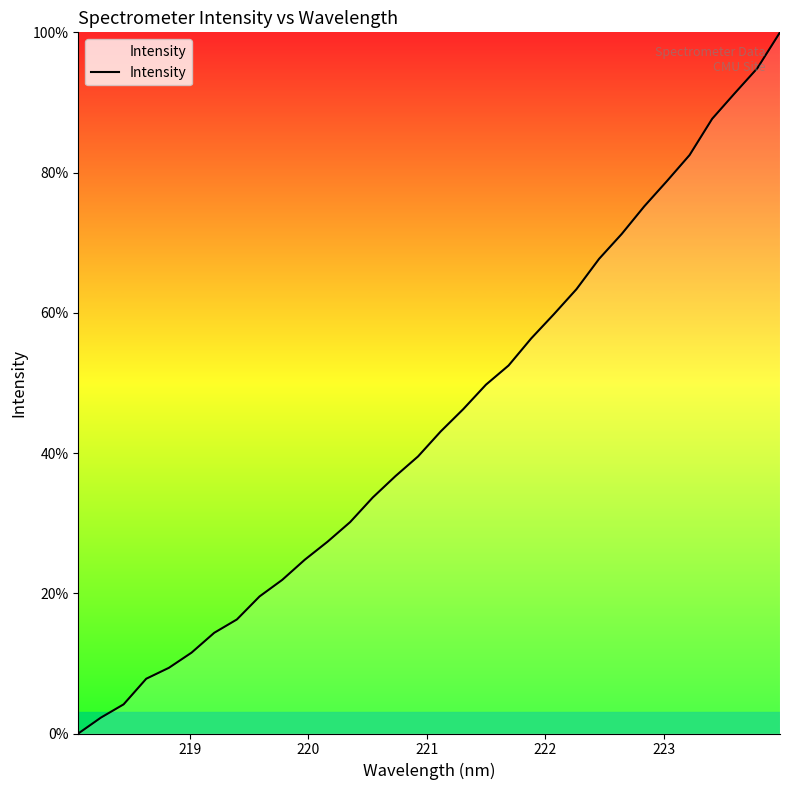

What is the greatest value displayed?

100.0